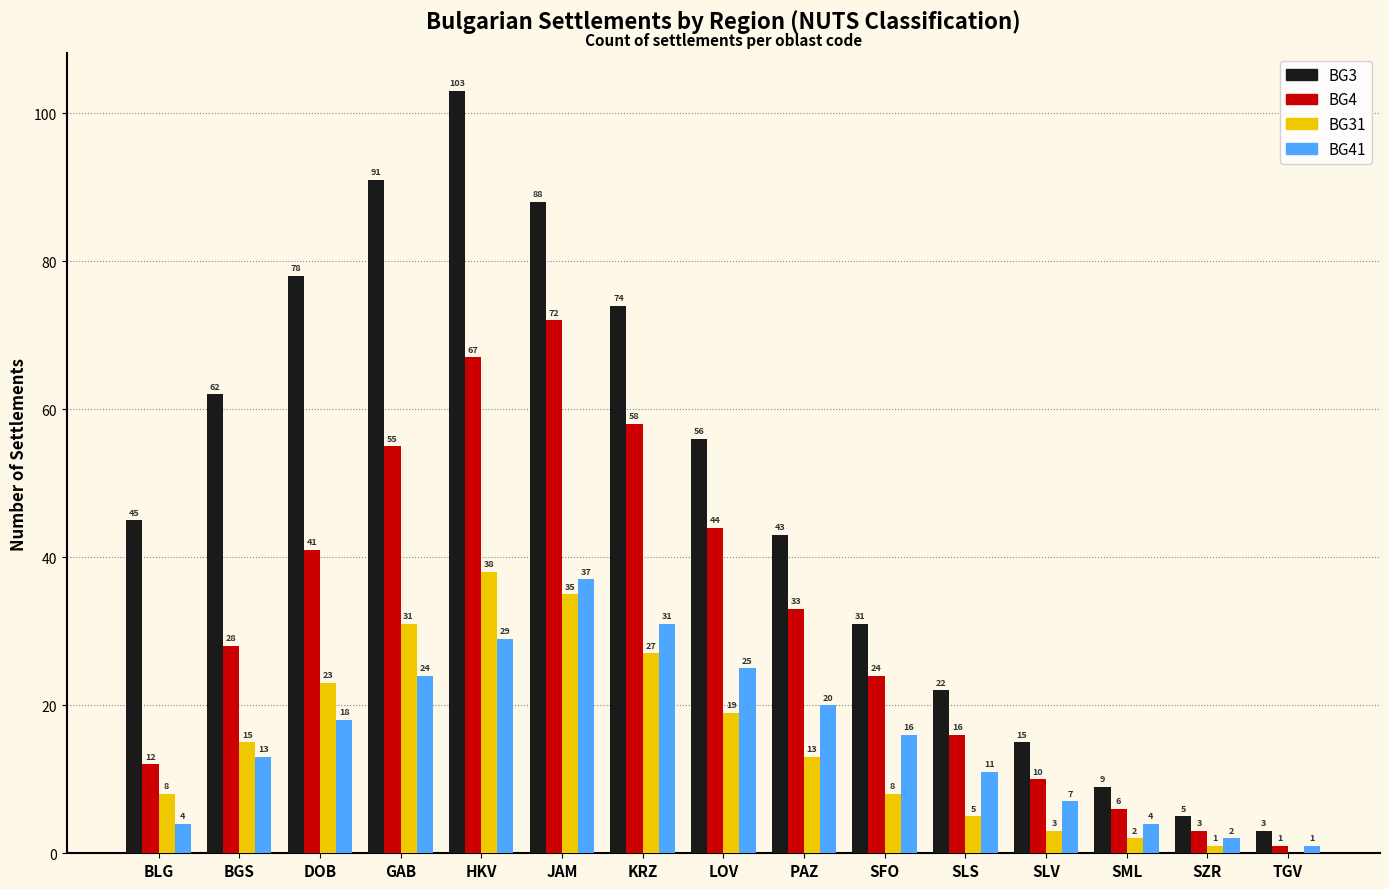

What is the sum of all BG4 values?

470